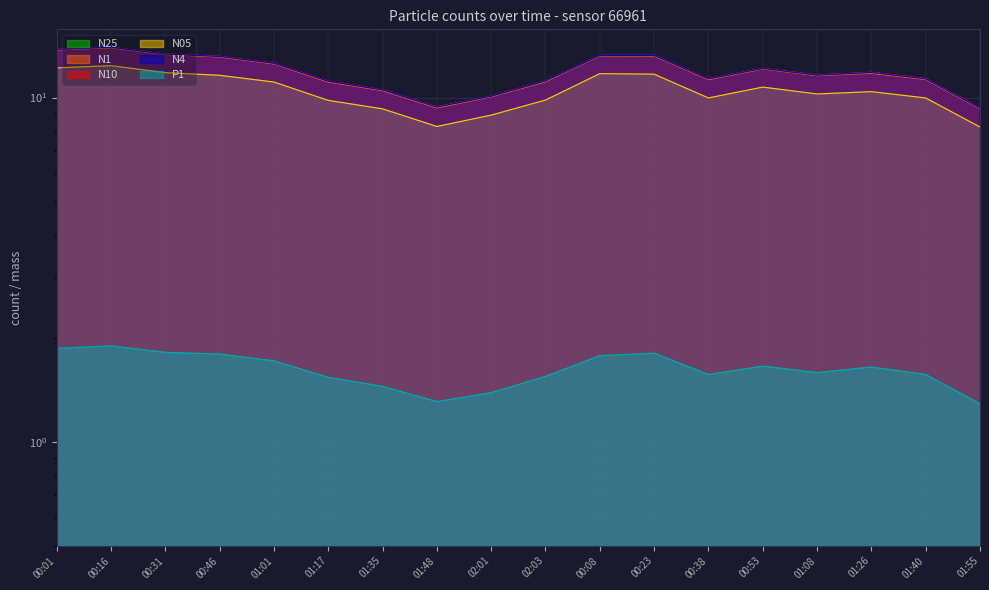

True or false: N1 has a value of 11.1 at 02:03.

True